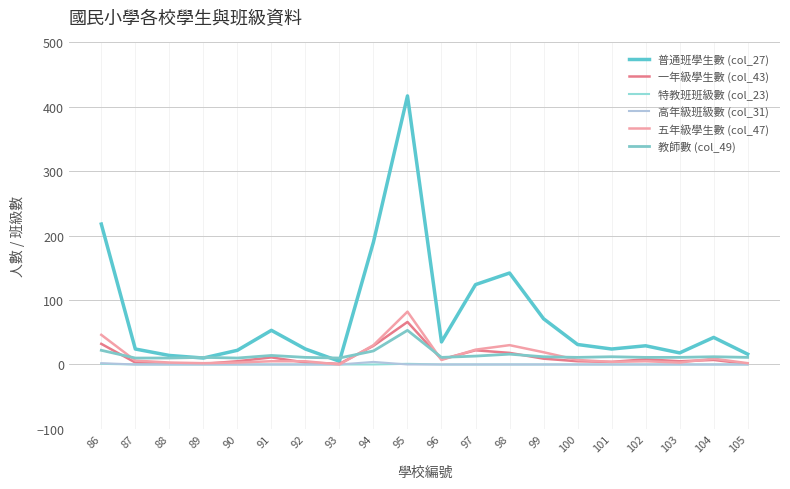

Does the chart have visible grid lines?

Yes